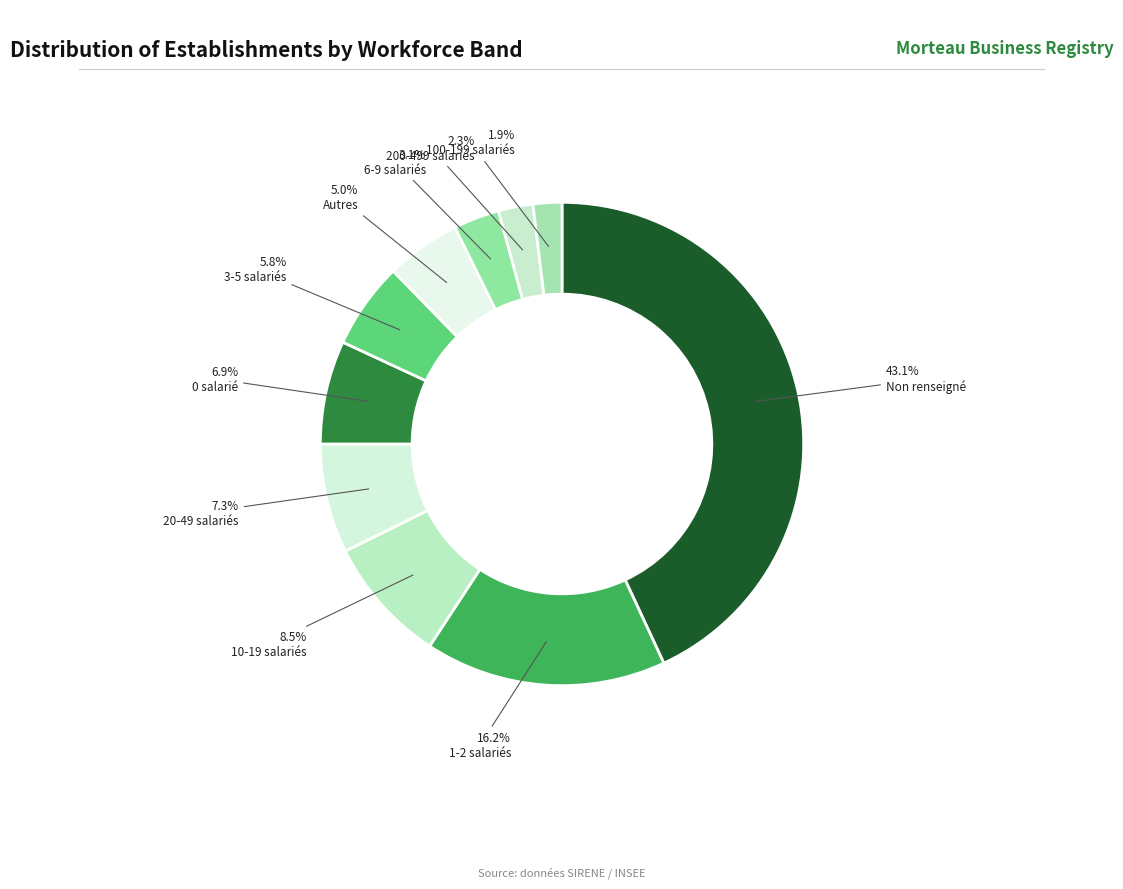

Count the number of slices in the pie.

10